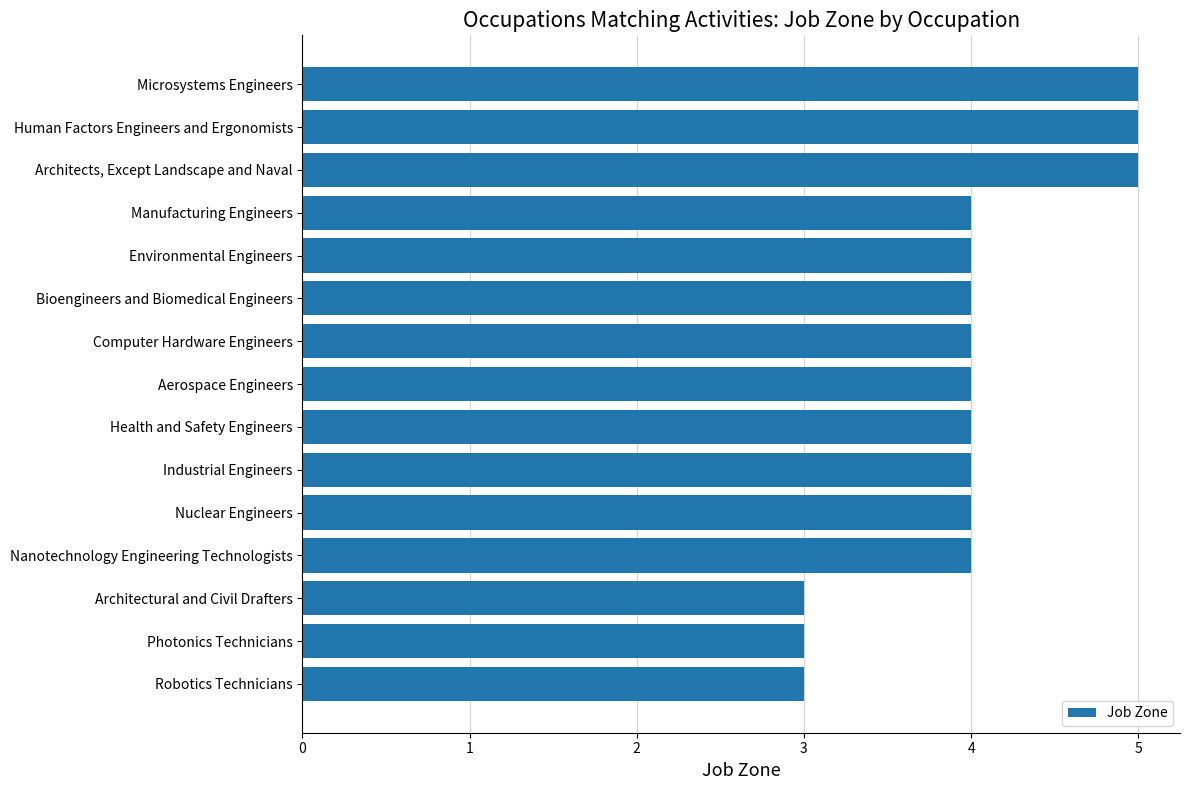

What is the maximum value shown in the chart?

5